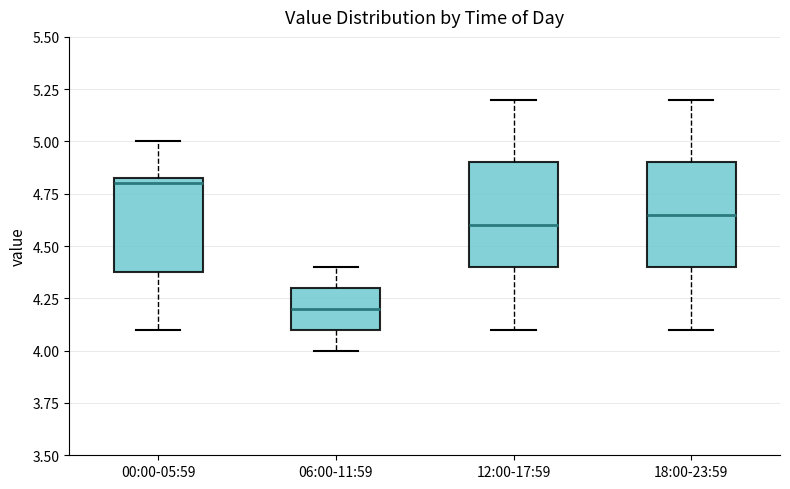

Reading left to right, transcribe this box plot: for each box, give where its median line is, the range the box spans, and where its two whiskers end, as read against the y-axis. The values are not printed on the chart, so give them approximately, as read against the axis.

00:00-05:59: median 4.80, box 4.40 to 4.85, whiskers 4.10 to 5.00
06:00-11:59: median 4.20, box 4.10 to 4.30, whiskers 4.00 to 4.40
12:00-17:59: median 4.60, box 4.40 to 4.90, whiskers 4.10 to 5.20
18:00-23:59: median 4.65, box 4.40 to 4.90, whiskers 4.10 to 5.20